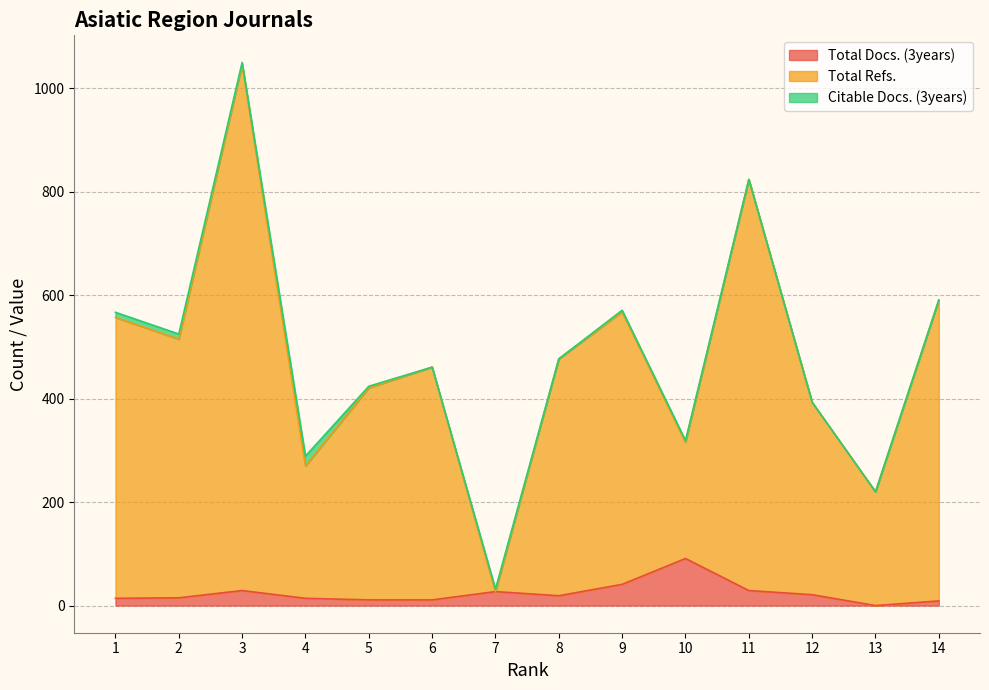

How many interior local valleys does the Total Docs. (3years) series have?

2